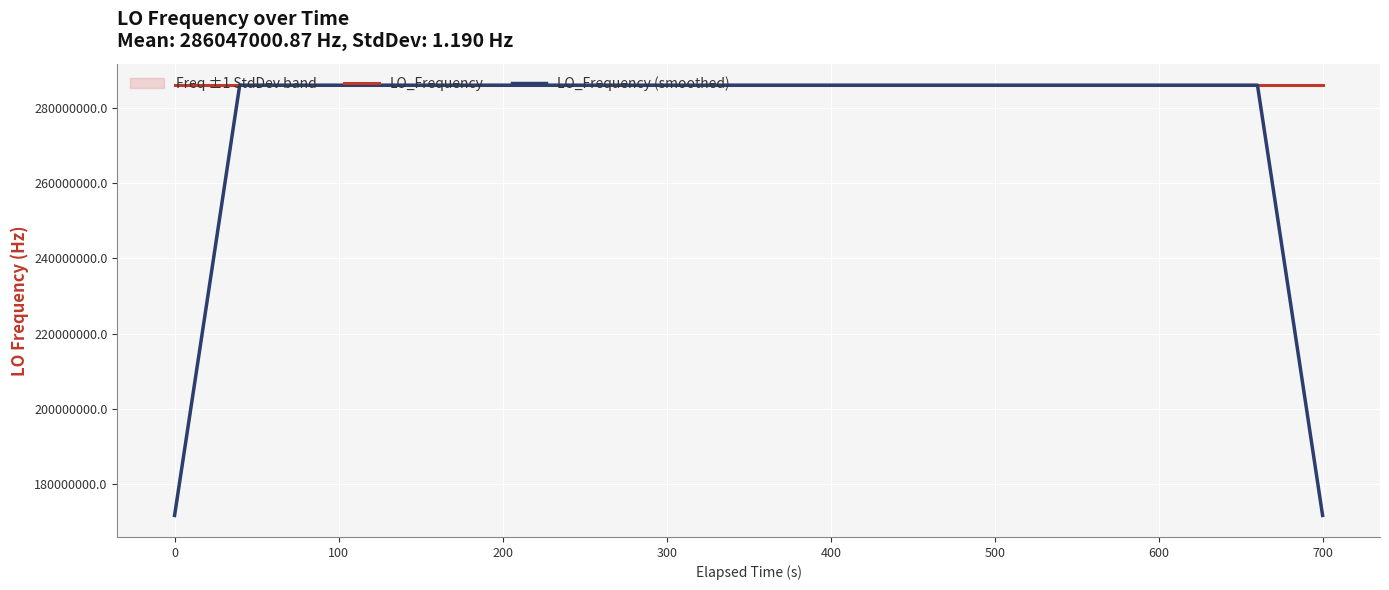

Which category has the highest value across all series?

200